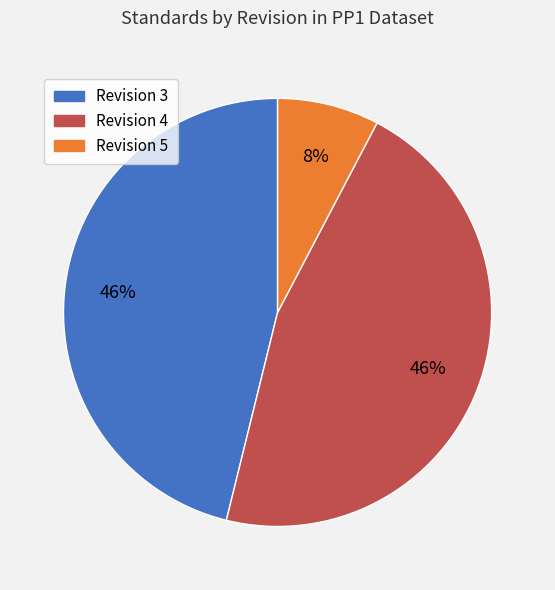

To the nearest percent, what is the difference between the largest and smallest slice percentages?

38%